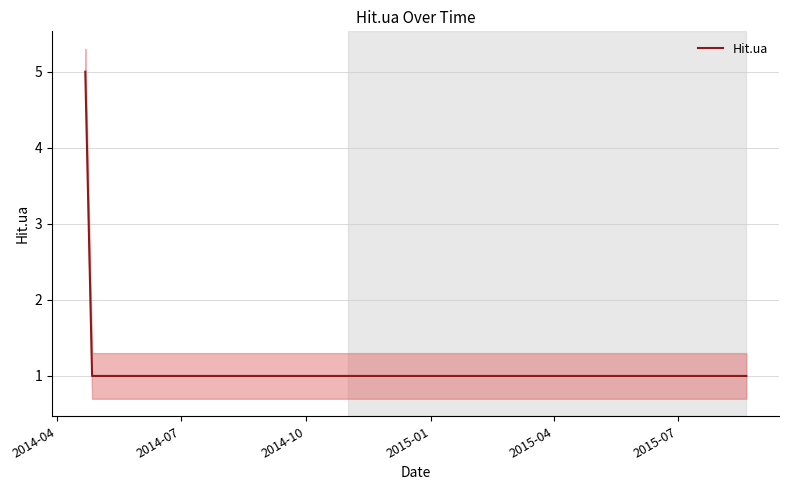

What is the maximum value for Hit.ua?

5